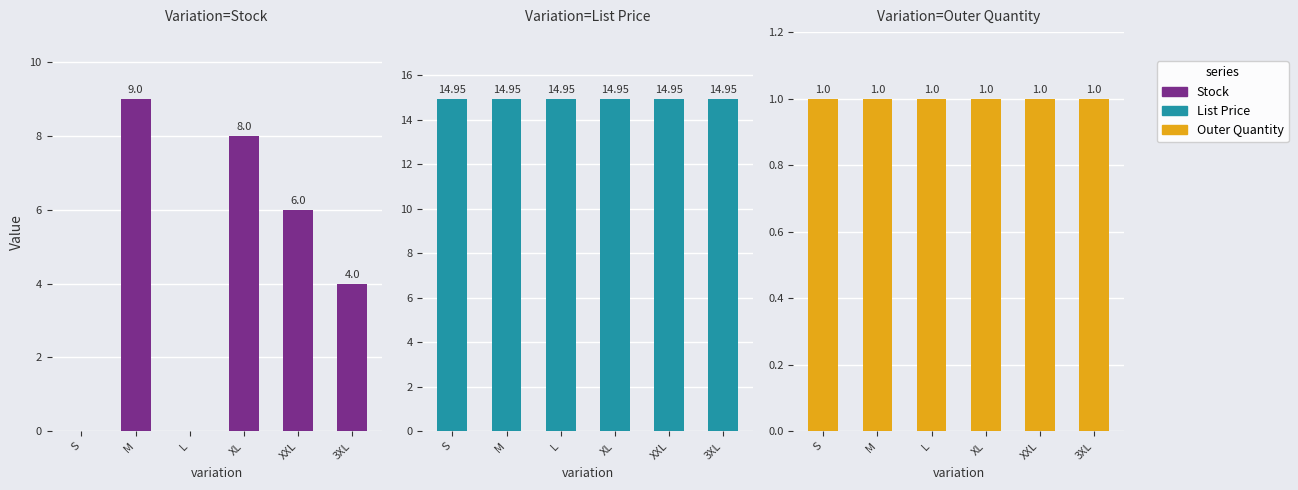

How many Stock values are between 0 and 8?

5